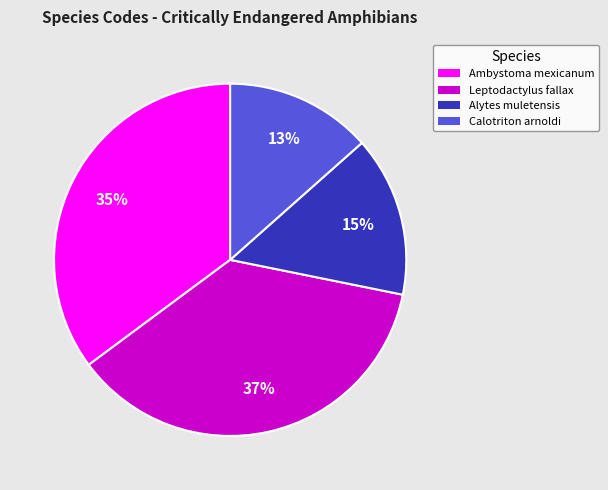

To the nearest percent, what is the difference between the Ambystoma mexicanum and Calotriton arnoldi slice percentages?

22%